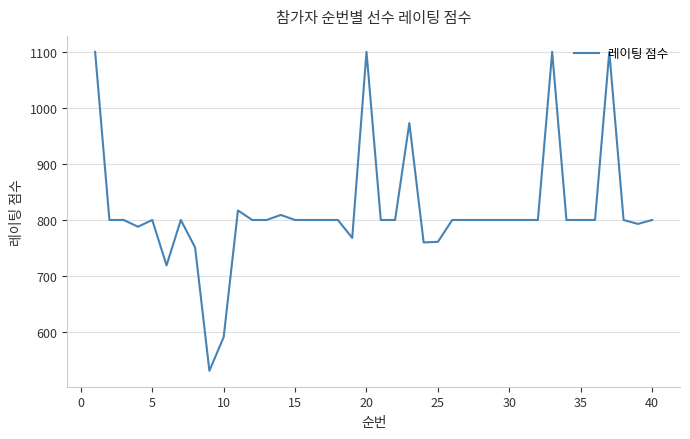

What is the maximum value shown in the chart?

1100